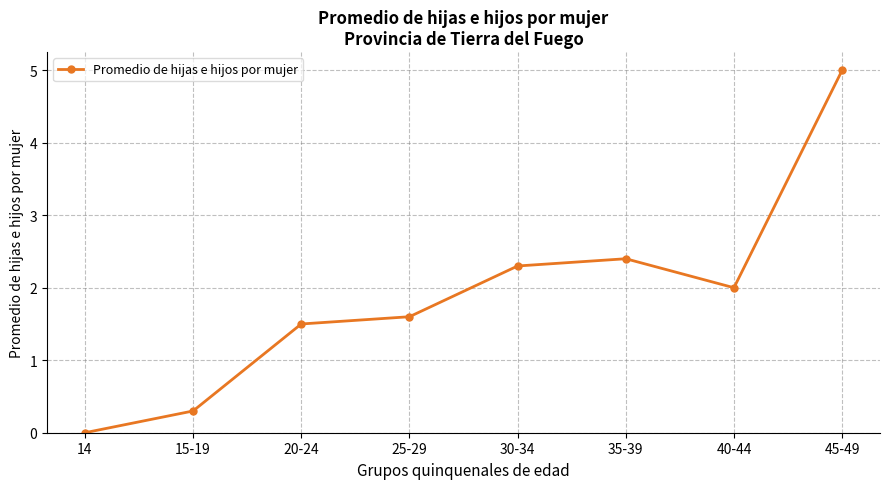

What is the greatest value displayed?

5.0